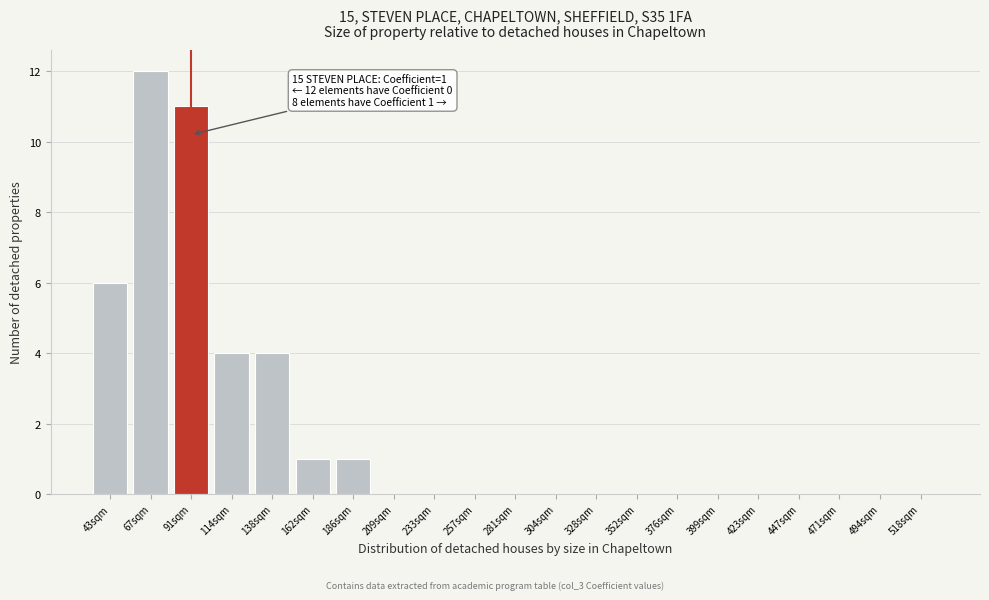

Reading left to right, transcribe all the data shown in this chart.

43sqm=6	67sqm=12	91sqm=11	114sqm=4	138sqm=4	162sqm=1	186sqm=1	209sqm=0	233sqm=0	257sqm=0	281sqm=0	304sqm=0	328sqm=0	352sqm=0	376sqm=0	399sqm=0	423sqm=0	447sqm=0	471sqm=0	494sqm=0	518sqm=0